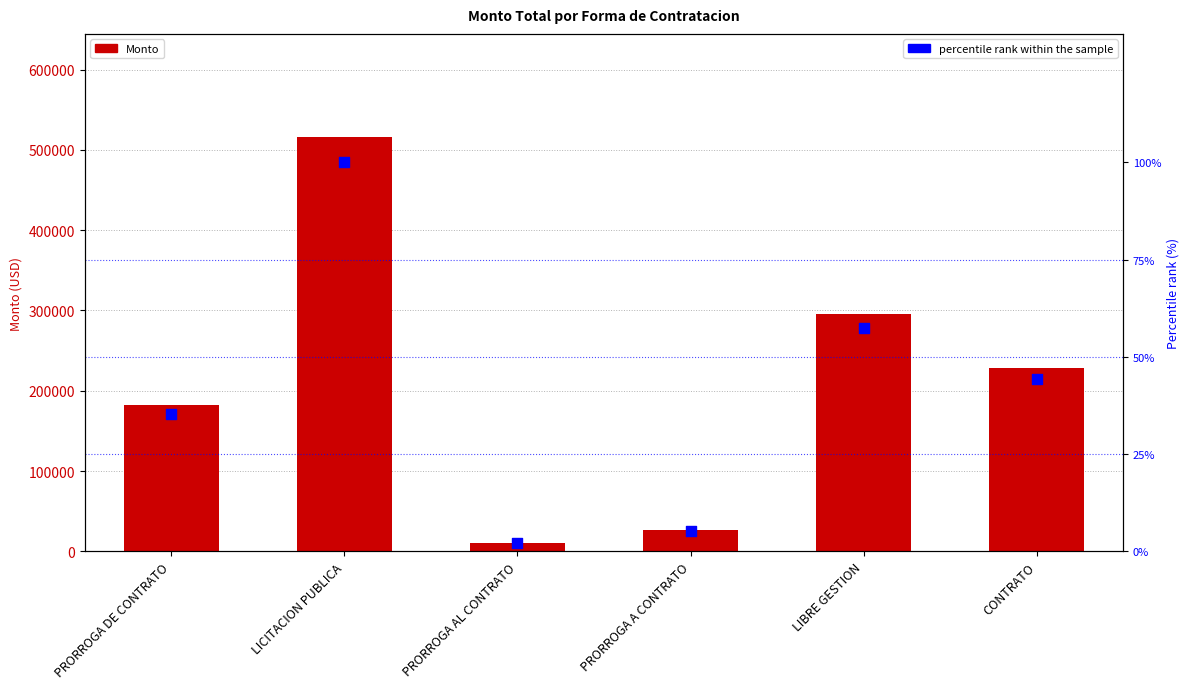

Which series contains the lowest Y value?

percentile rank within the sample